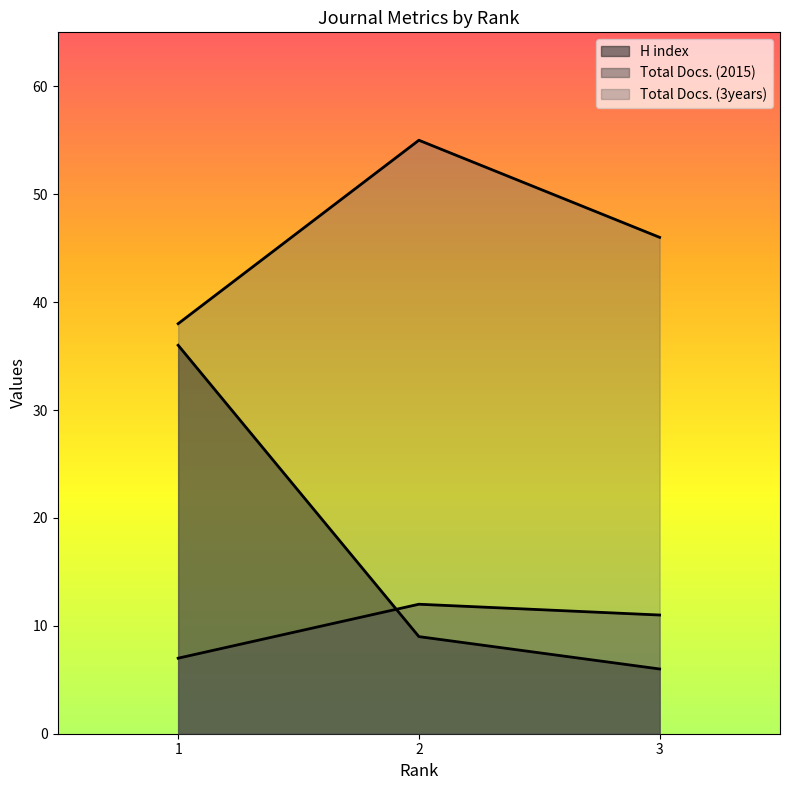

Is it true that Total Docs. (3years) equals 46 at 3?

True